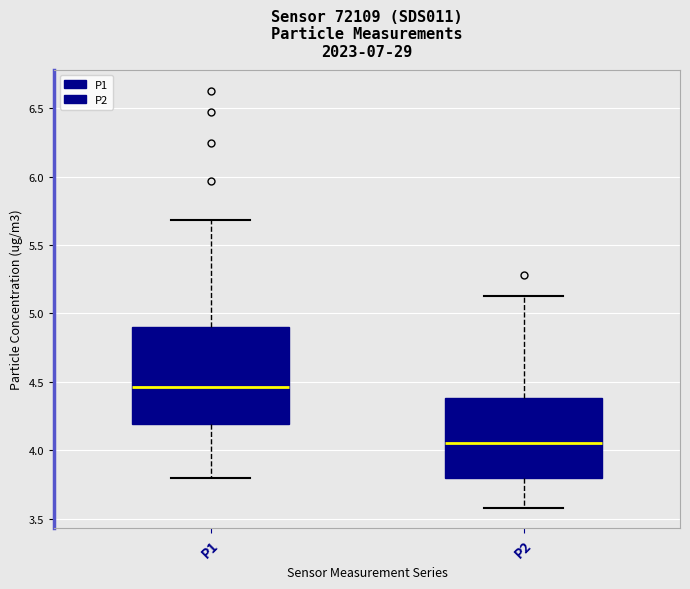

Comparing the boxes themselves (not the whiskers), which one is the tallest?

P1